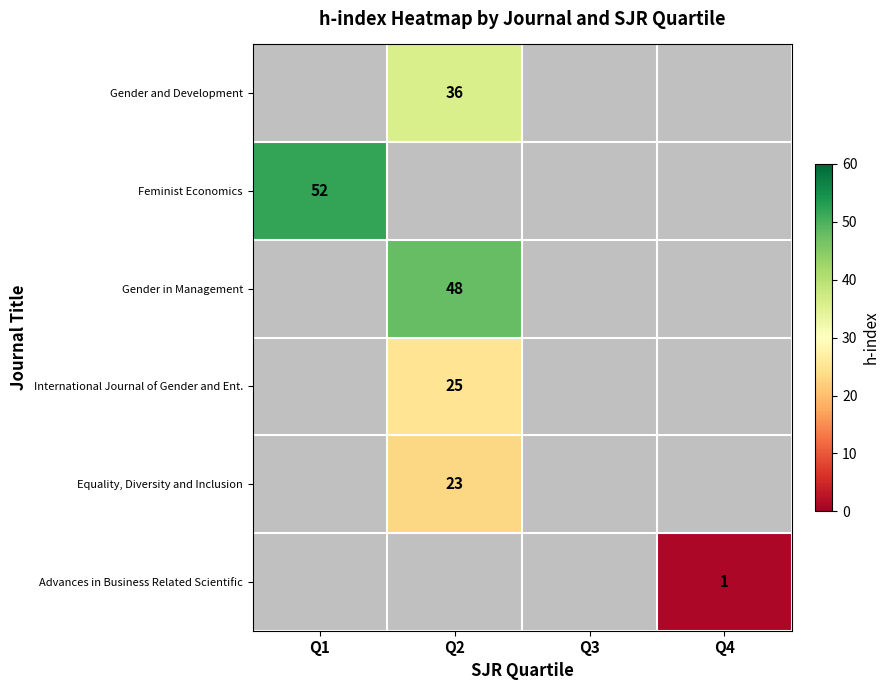

Is it true that International Journal of Gender and Ent. equals 25 at Q2?

True